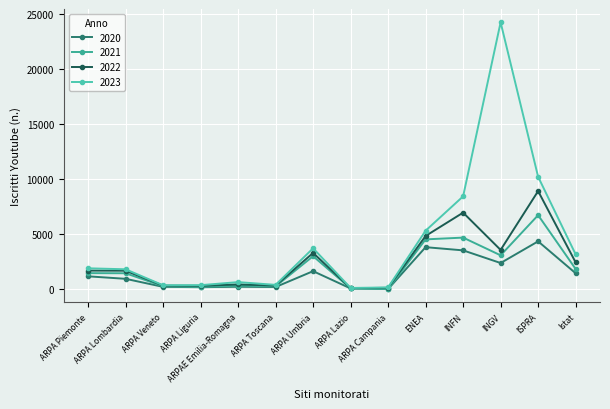

Is it true that 2021 equals 4754 at ARPA Umbria?

False